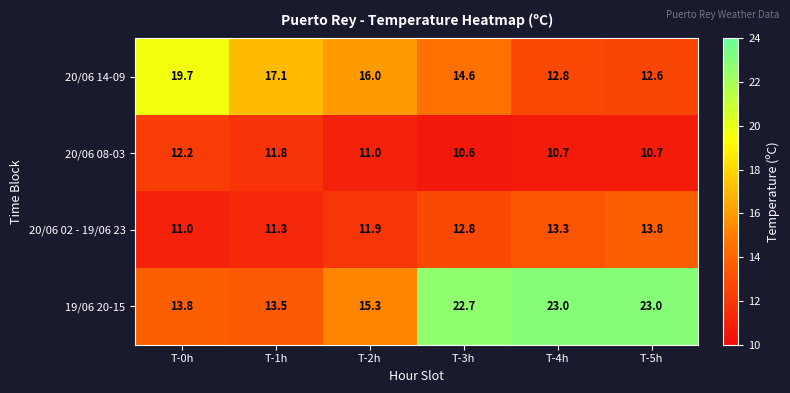

Reading right to left, extract all data points from this chart.

20/06 14-09: 12.6	12.8	14.6	16.0	17.1	19.7
20/06 08-03: 10.7	10.7	10.6	11.0	11.8	12.2
20/06 02 - 19/06 23: 13.8	13.3	12.8	11.9	11.3	11.0
19/06 20-15: 23.0	23.0	22.7	15.3	13.5	13.8